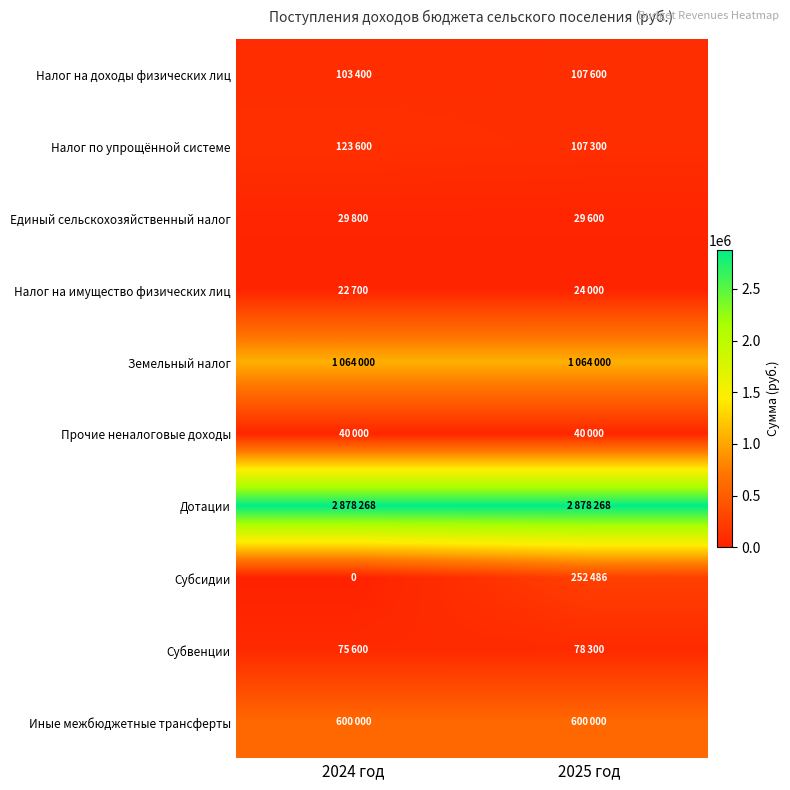

List the labels in order of Налог по упрощённой системе value, smallest first.

2025 год, 2024 год